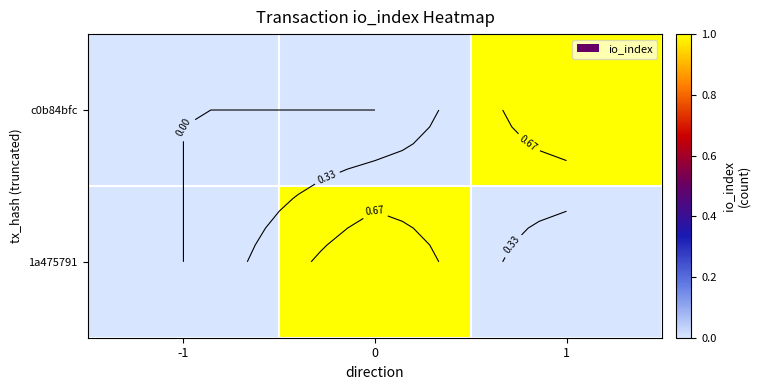

Count the number of data series in this chart.

2